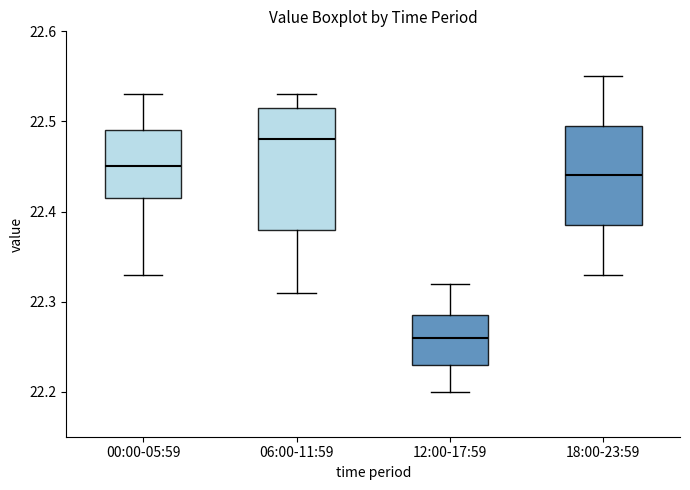

Where does the lower whisker of the box for 18:00-23:59 end on the y-axis? The values are not printed on the chart, so give them approximately, as read against the axis.

22.33